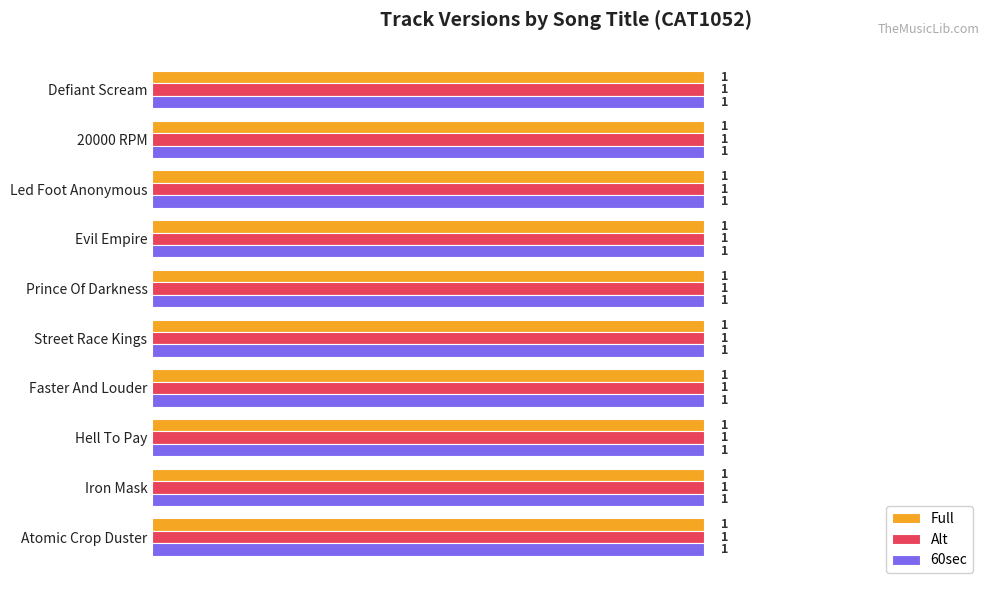

Between 0 and 1, which series saw the biggest shift?

Full